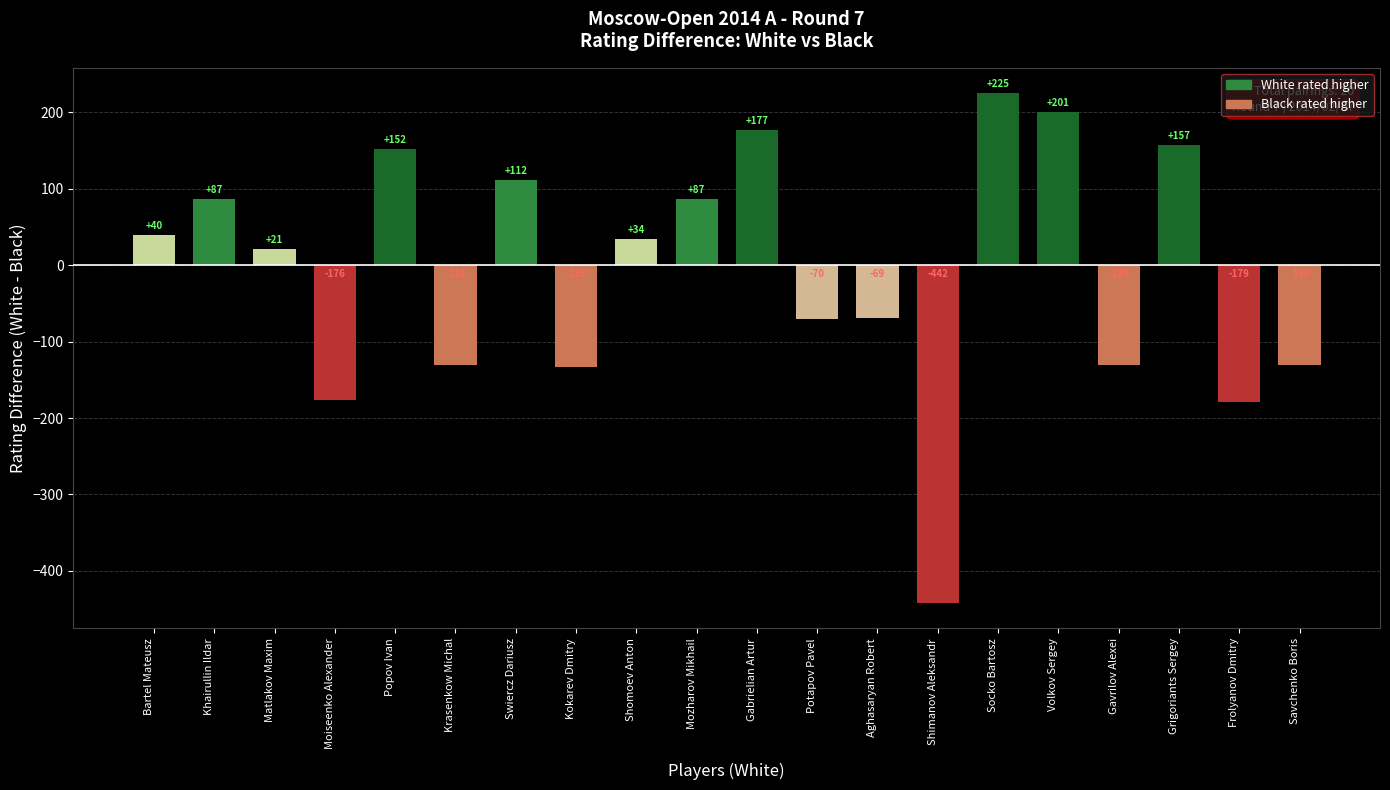

Is it true that the value at Socko Bartosz is 225?

True